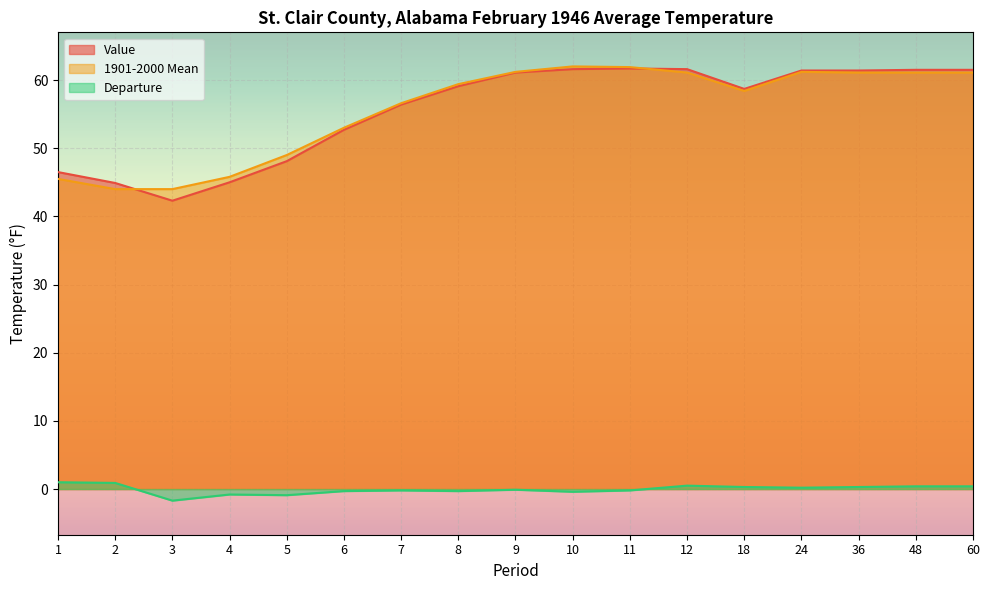

Where does the 1901-2000 Mean series first go above 59?

8